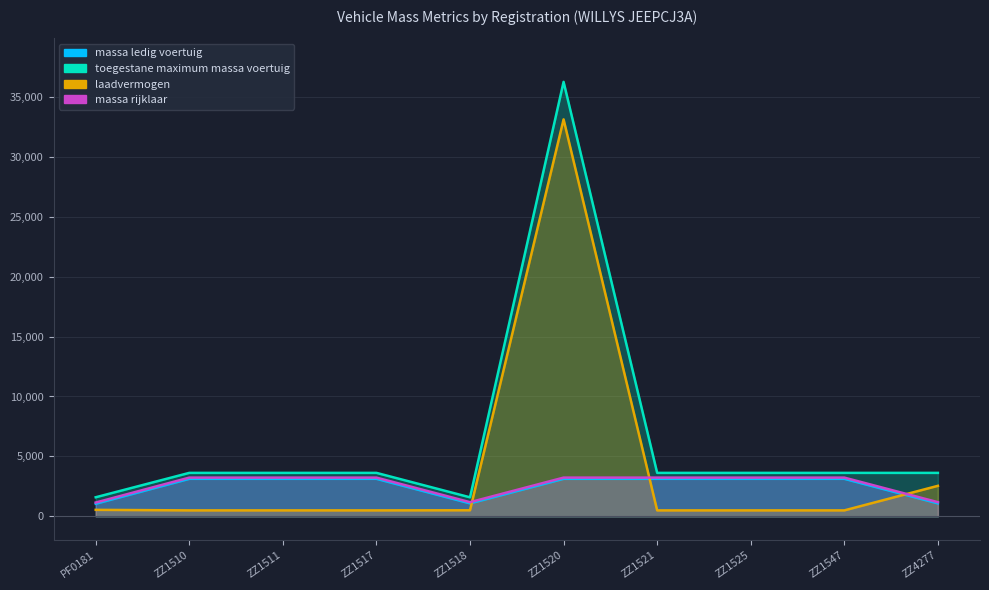

Where does the toegestane_maximum_massa_voertuig series first go above 3625?

ZZ1520